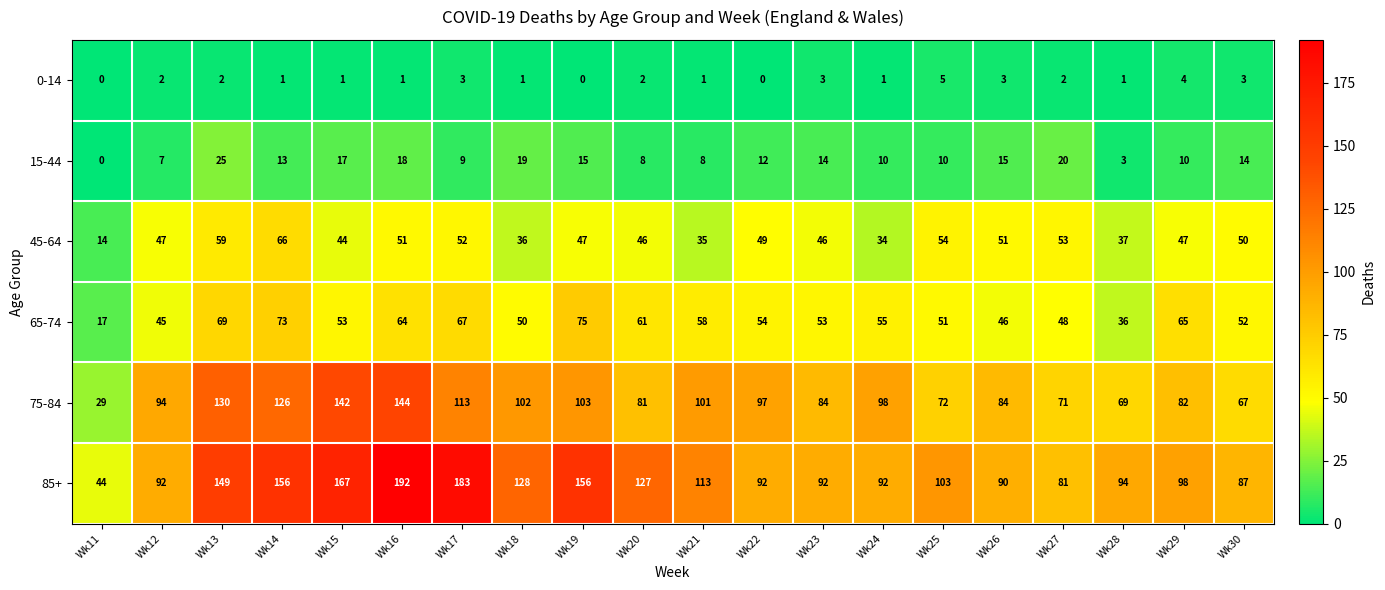

What is the sum of all 0-14 values?

36